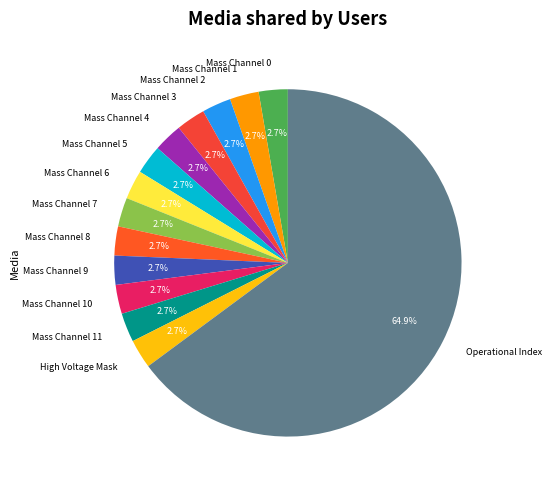

Does Mass Channel 0 represent more than half of the total?

No